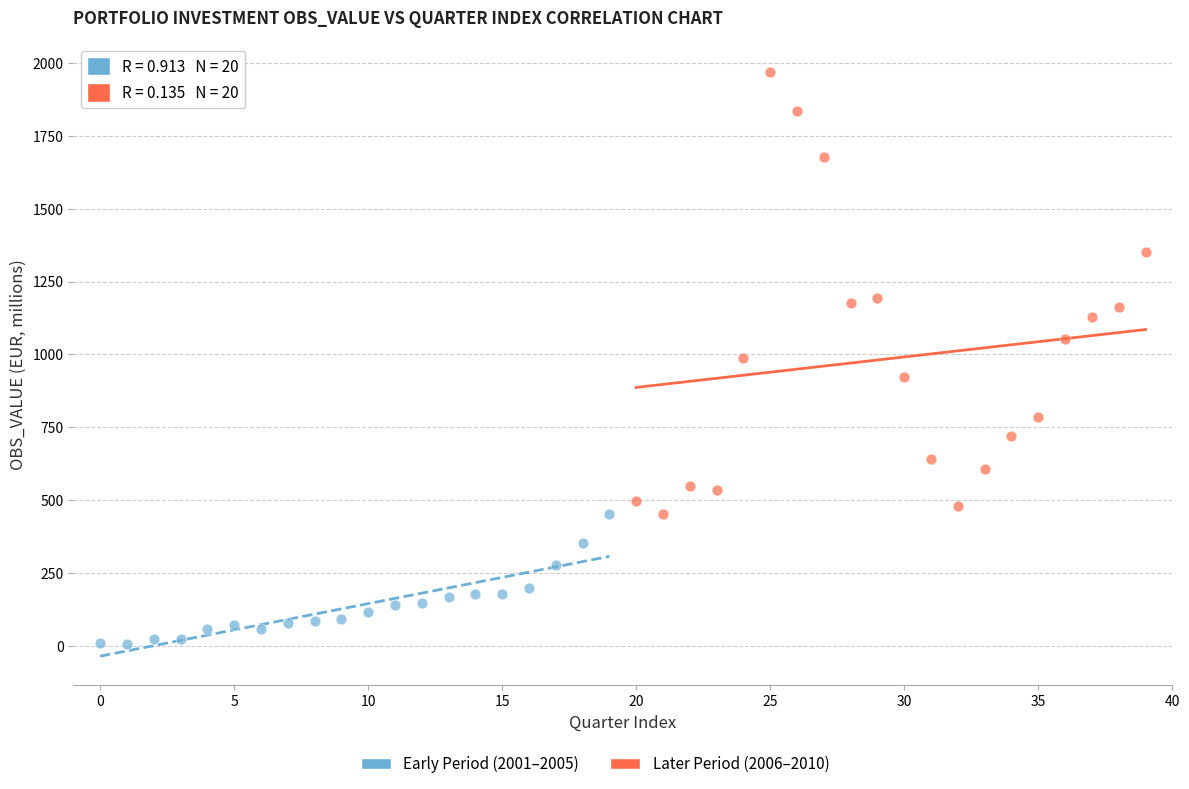

Which series reaches the maximum Y coordinate?

Later Period (2006–2010)